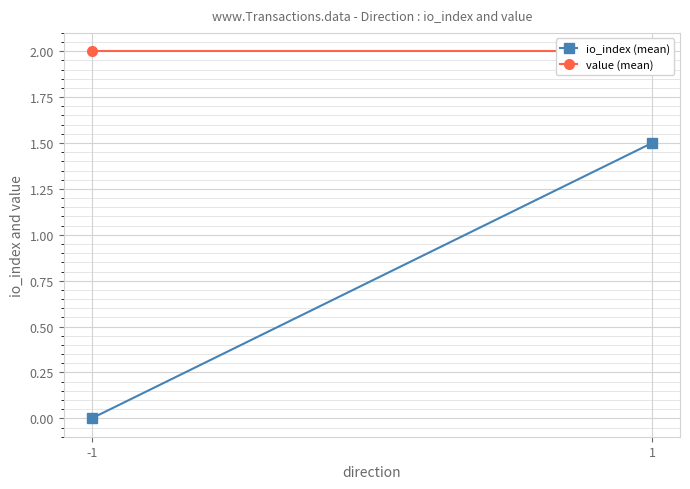

Is this an area chart (filled region under the line)?

No